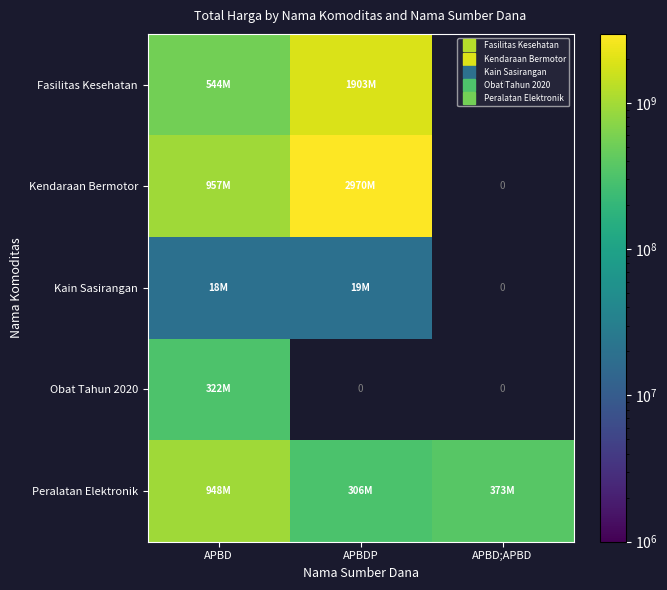

At which category does the chart reach its minimum across all series?

APBD